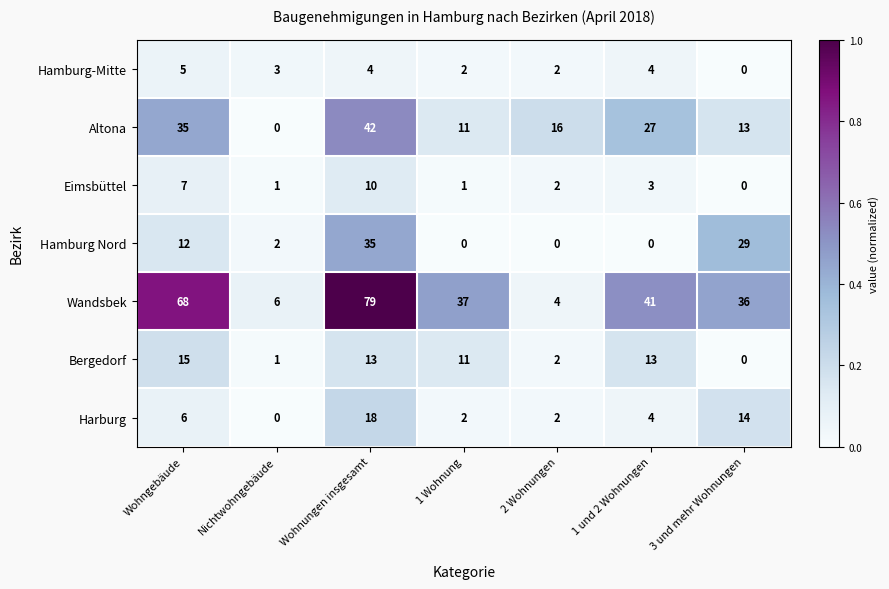

At Wohnungen insgesamt, list the series in order from largest to smallest.

Wandsbek, Altona, Hamburg Nord, Harburg, Bergedorf, Eimsbüttel, Hamburg-Mitte